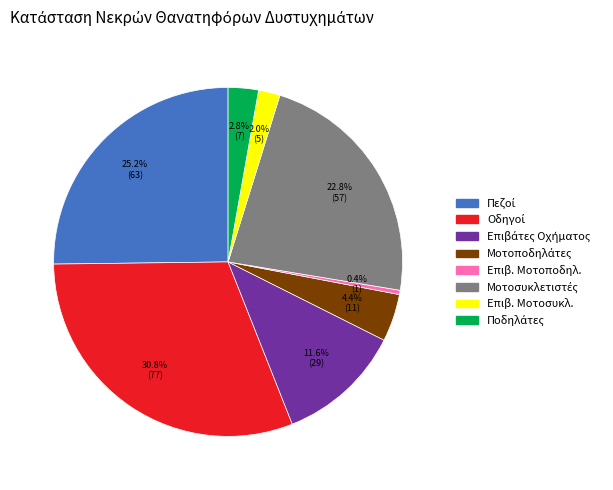

What is the smallest slice in the pie chart?

Επιβ. Μοτοποδηλ.